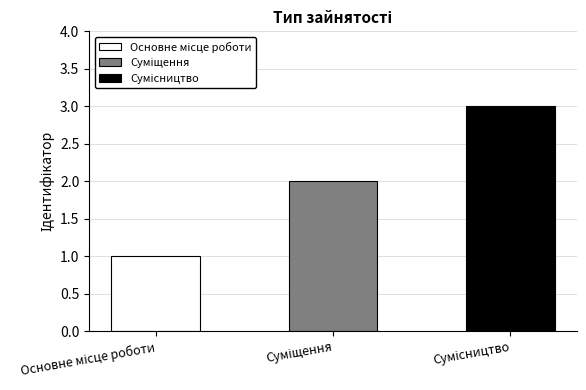

The value at Основне місце роботи is 1. True or false?

True